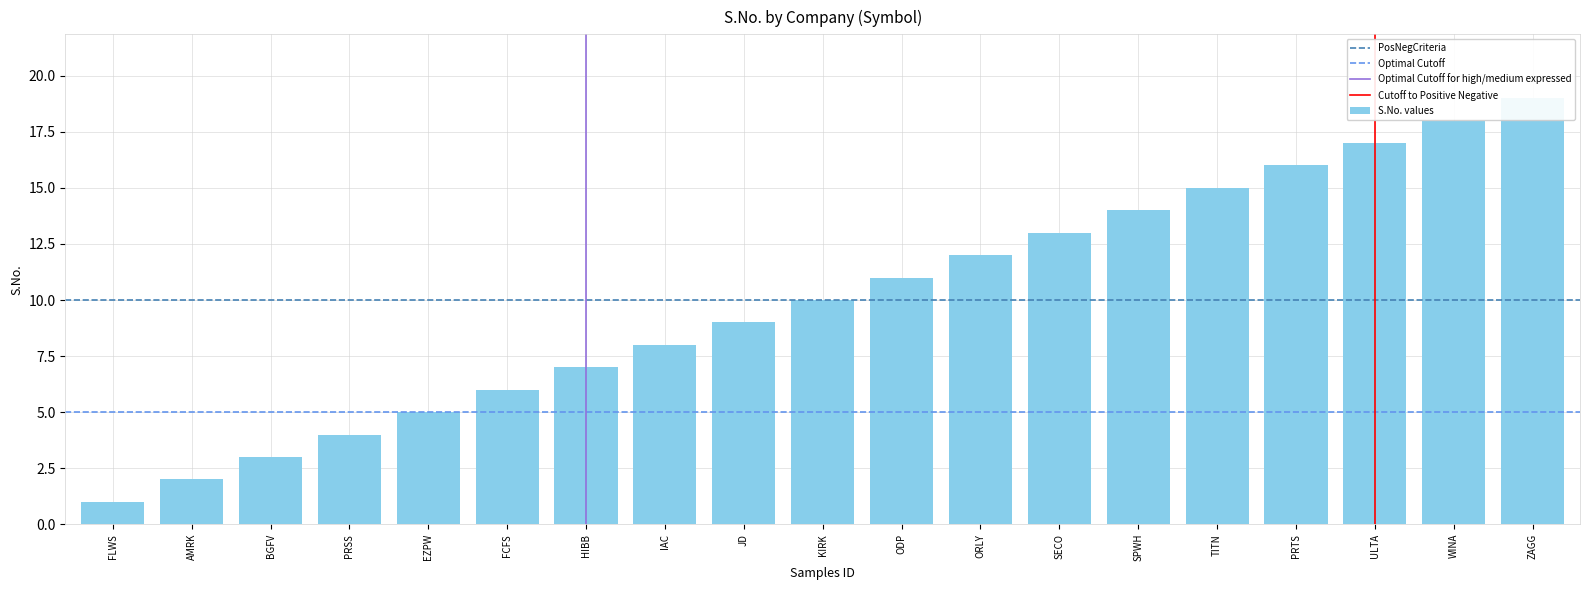

What is the smallest value displayed?

1